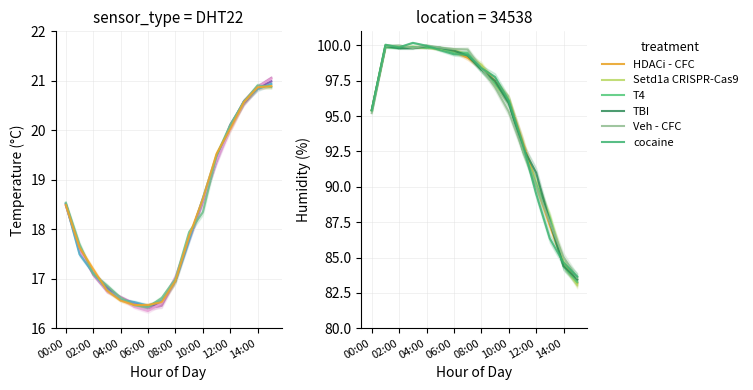

What is the label of the 13th point from the left?

12:00